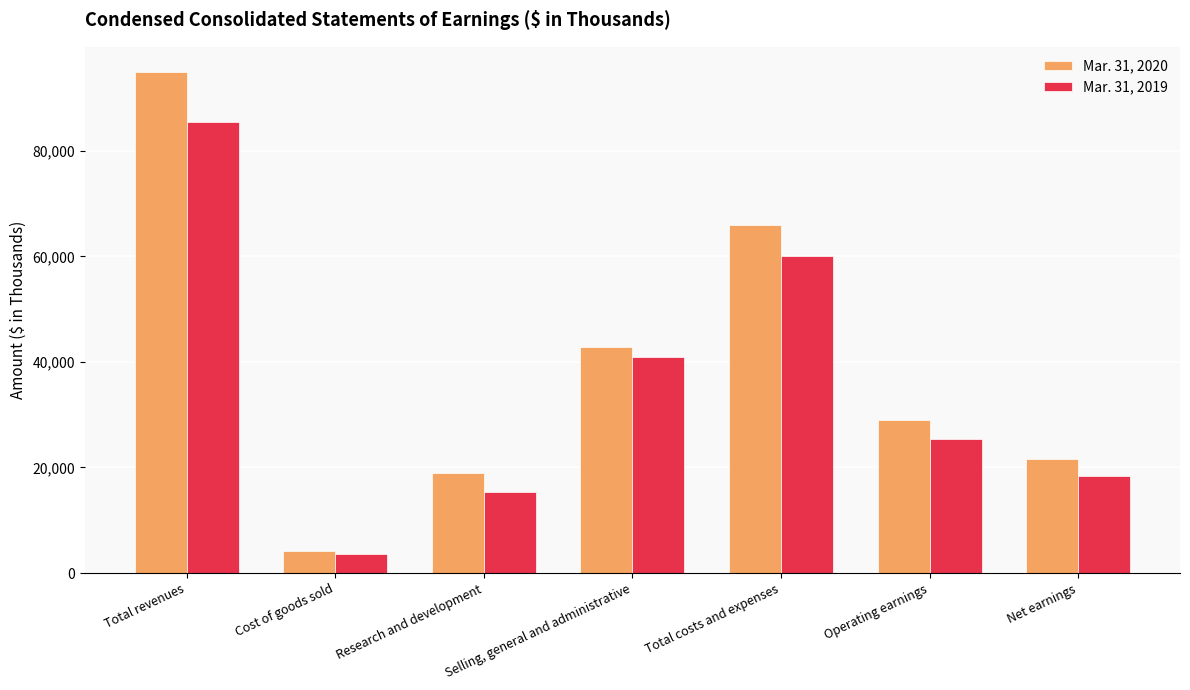

Rank the series at Research and development from lowest to highest value.

Mar. 31, 2019, Mar. 31, 2020